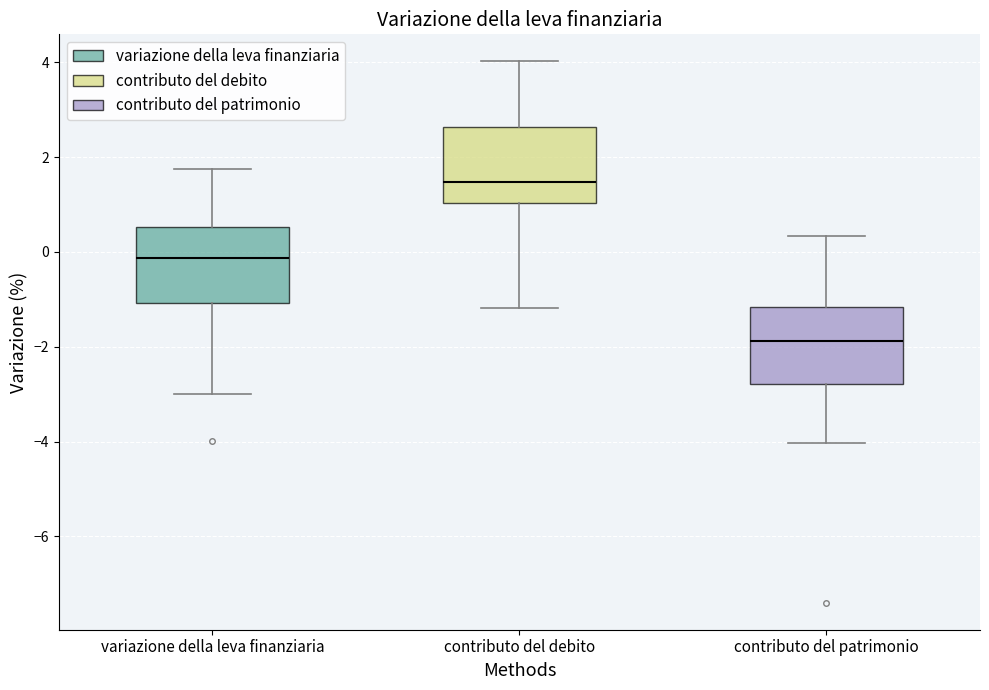

Reading left to right, transcribe this box plot: for each box, give where its median line is, the range the box spans, and where its two whiskers end, as read against the y-axis. The values are not printed on the chart, so give them approximately, as read against the axis.

variazione della leva finanziaria: median -0.2, box -1.0 to 0.6, whiskers -3.0 to 1.8
contributo del debito: median 1.4, box 1.0 to 2.6, whiskers -1.2 to 4.0
contributo del patrimonio: median -1.8, box -2.8 to -1.2, whiskers -4.0 to 0.4